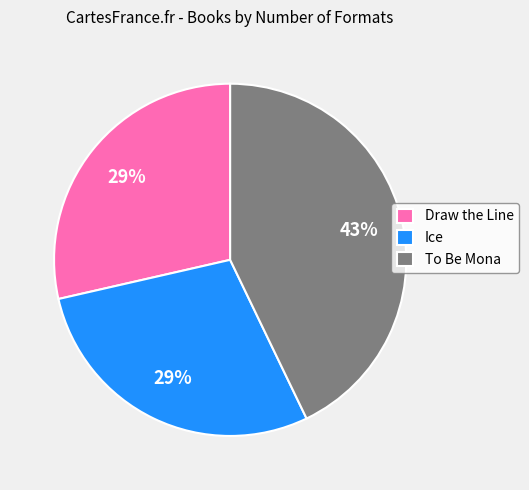

How many segments does this pie chart have?

3